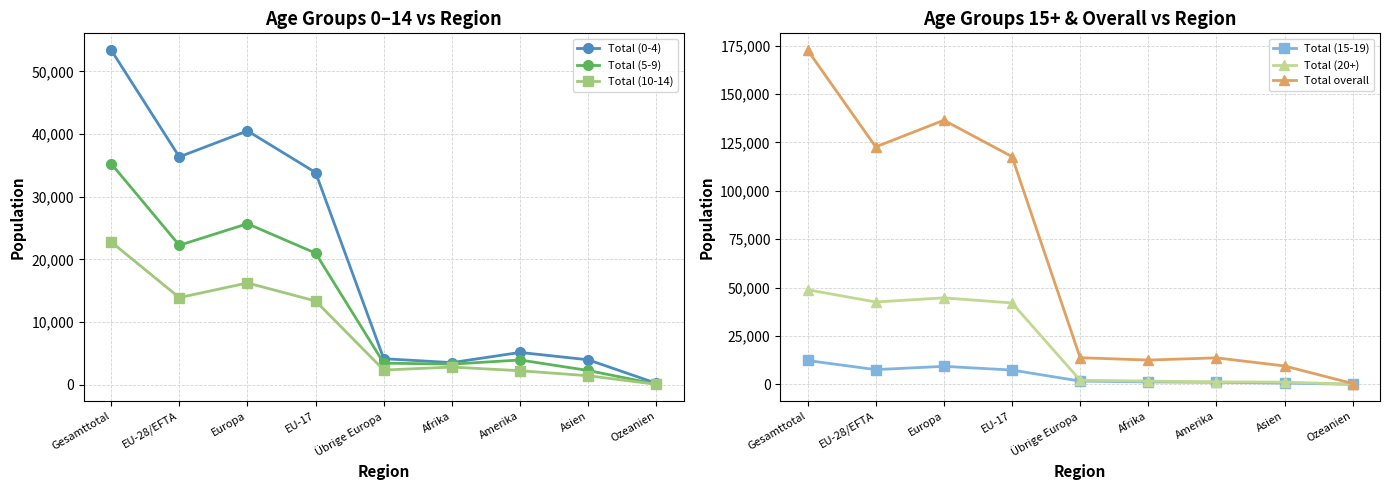

Reading left to right, extract all data points from this chart.

Total (0-4): Gesamttotal=53396	EU-28/EFTA=36354	Europa=40503	EU-17=33853	Übrige Europa=4149	Afrika=3525	Amerika=5152	Asien=3977	Ozeanien=220
Total (5-9): Gesamttotal=35277	EU-28/EFTA=22247	Europa=25688	EU-17=20990	Übrige Europa=3441	Afrika=3283	Amerika=3947	Asien=2268	Ozeanien=80
Total (10-14): Gesamttotal=22788	EU-28/EFTA=13896	Europa=16236	EU-17=13354	Übrige Europa=2340	Afrika=2815	Amerika=2231	Asien=1430	Ozeanien=62
Total (15-19): Gesamttotal=12330	EU-28/EFTA=7617	Europa=9316	EU-17=7396	Übrige Europa=1699	Afrika=1249	Amerika=1066	Asien=669	Ozeanien=26
Total (20+): Gesamttotal=48883	EU-28/EFTA=42540	Europa=44681	EU-17=42053	Übrige Europa=2141	Afrika=1684	Amerika=1298	Asien=1163	Ozeanien=49
Total overall: Gesamttotal=172674	EU-28/EFTA=122654	Europa=136424	EU-17=117646	Übrige Europa=13770	Afrika=12556	Amerika=13694	Asien=9507	Ozeanien=437